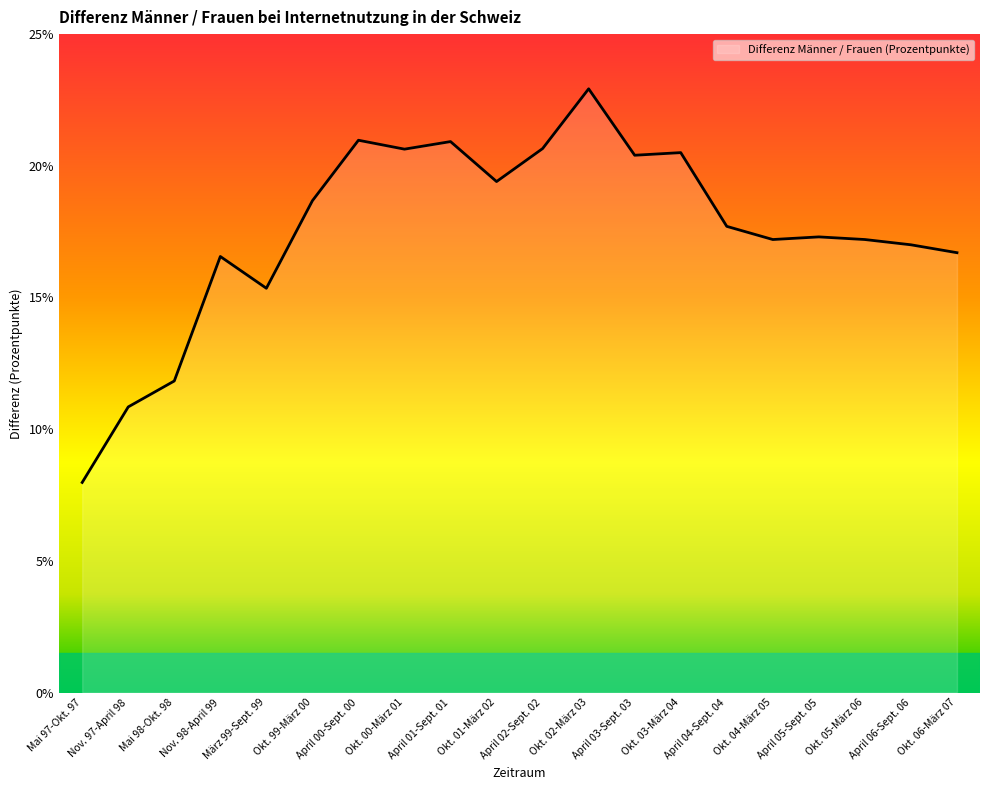

How many series are shown in this chart?

1